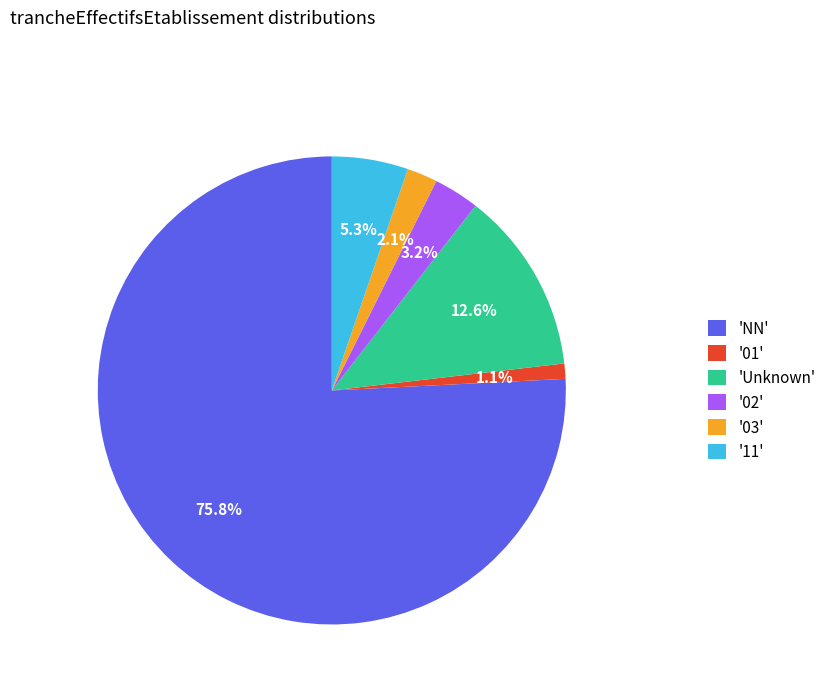

What is the ratio of the value at '03' to the value at '02'?

0.7